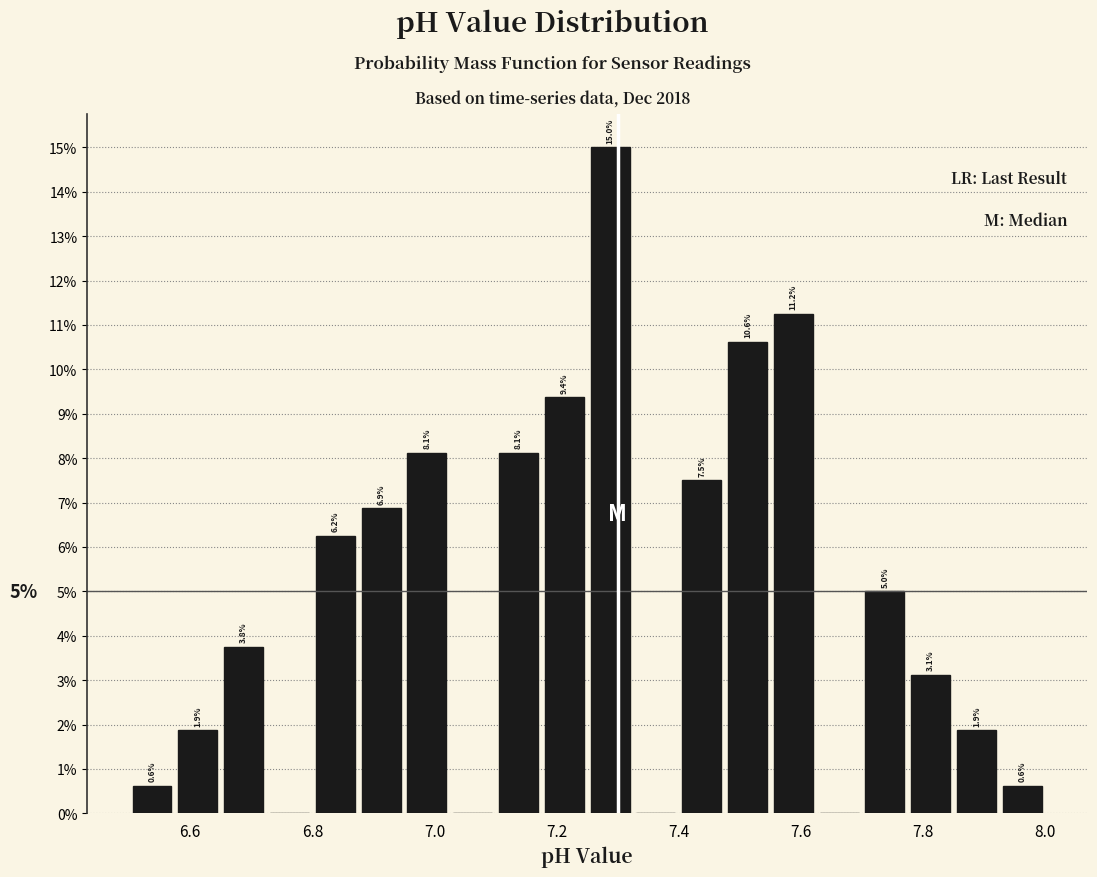

Read against the x-axis, roughly where is the centre of the tallest bar?

7.28